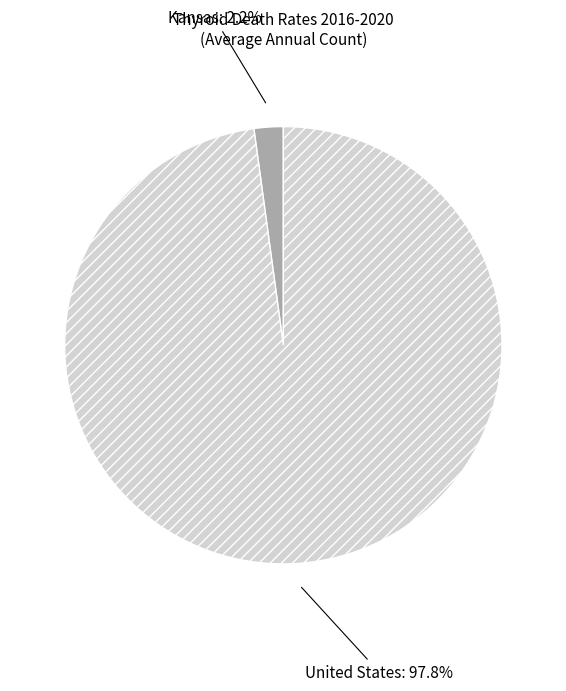

Rank the categories by value from highest to lowest.

United States, Kansas